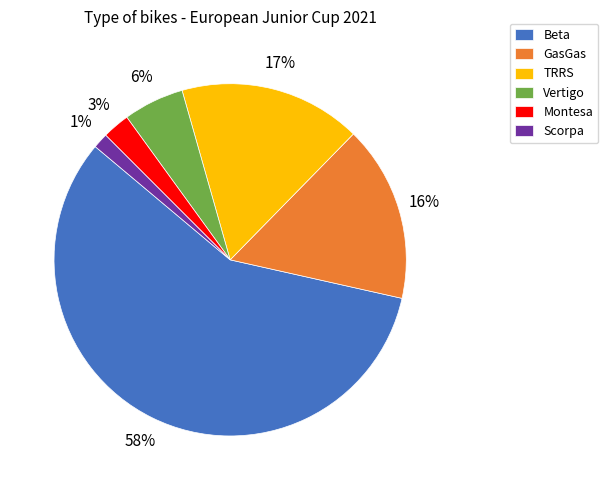

What is the majority slice?

Beta